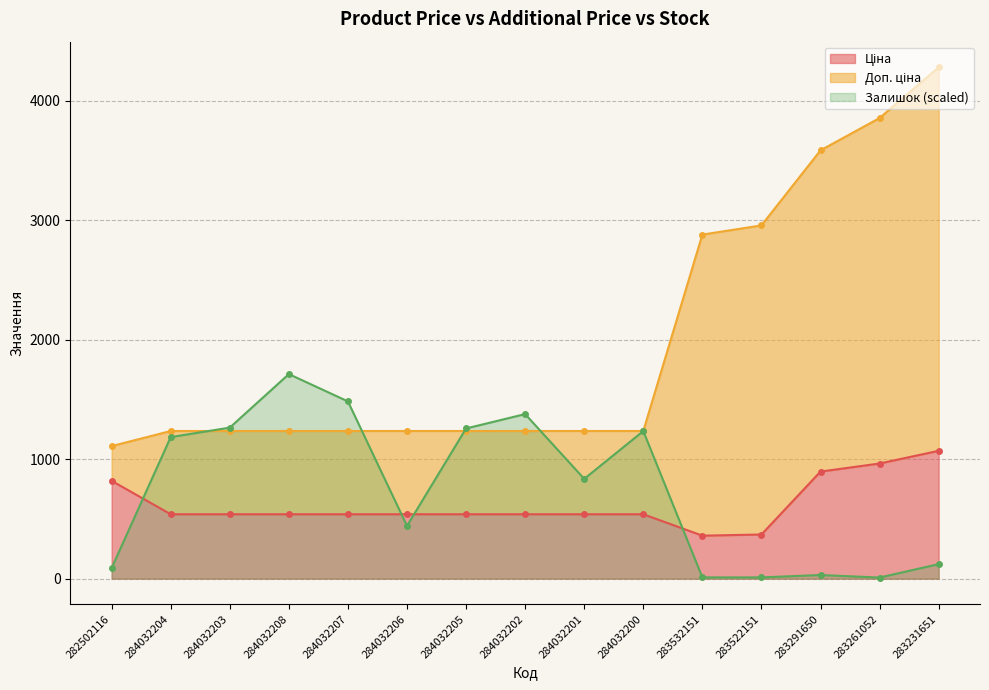

Between 284032202 and 284032201, which series saw the biggest shift?

Залишок